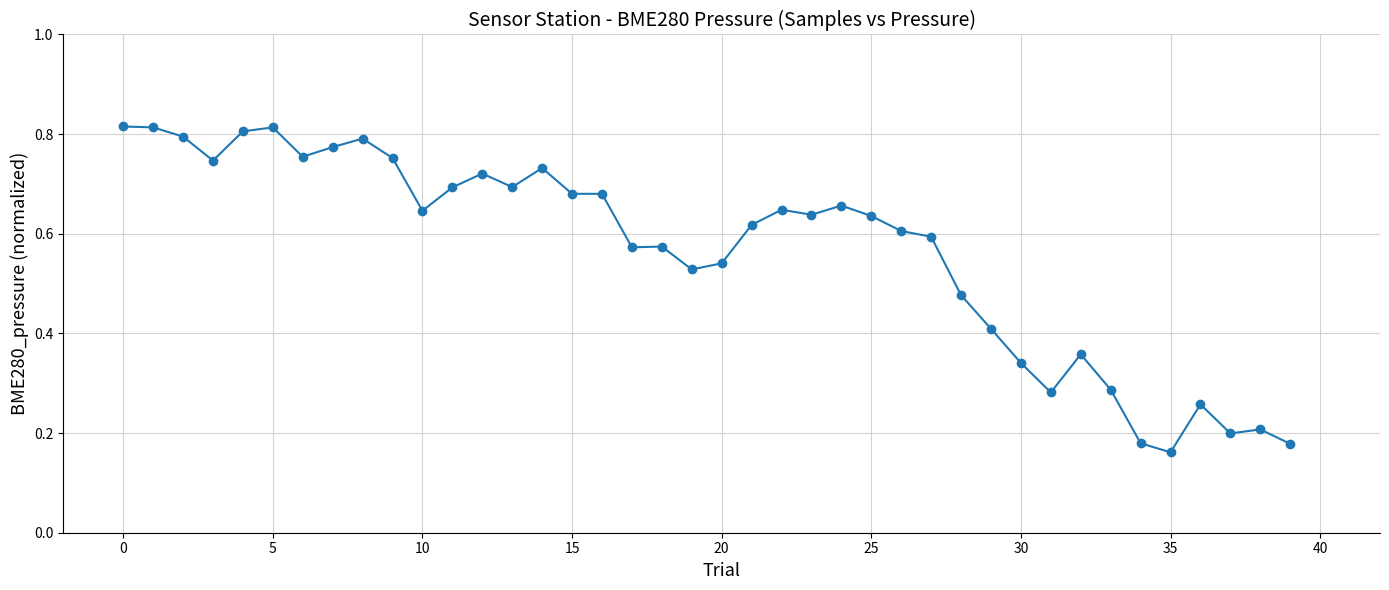

What is the sum of all values?

22.7